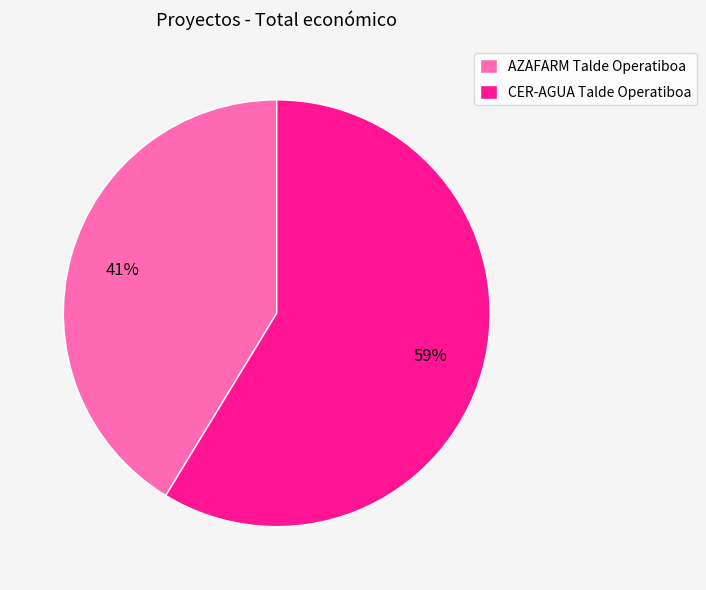

Is it true that CER-AGUA Talde Operatiboa is 59% of the pie?

True